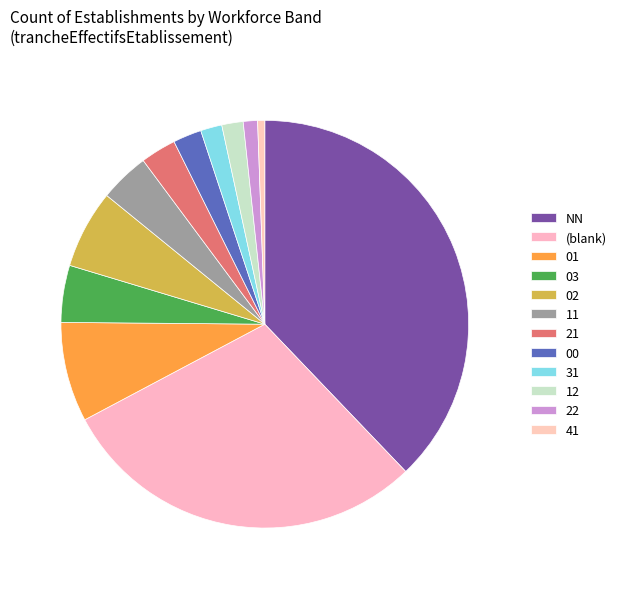

To the nearest percent, what is the difference between the largest and smallest slice percentages?

37%